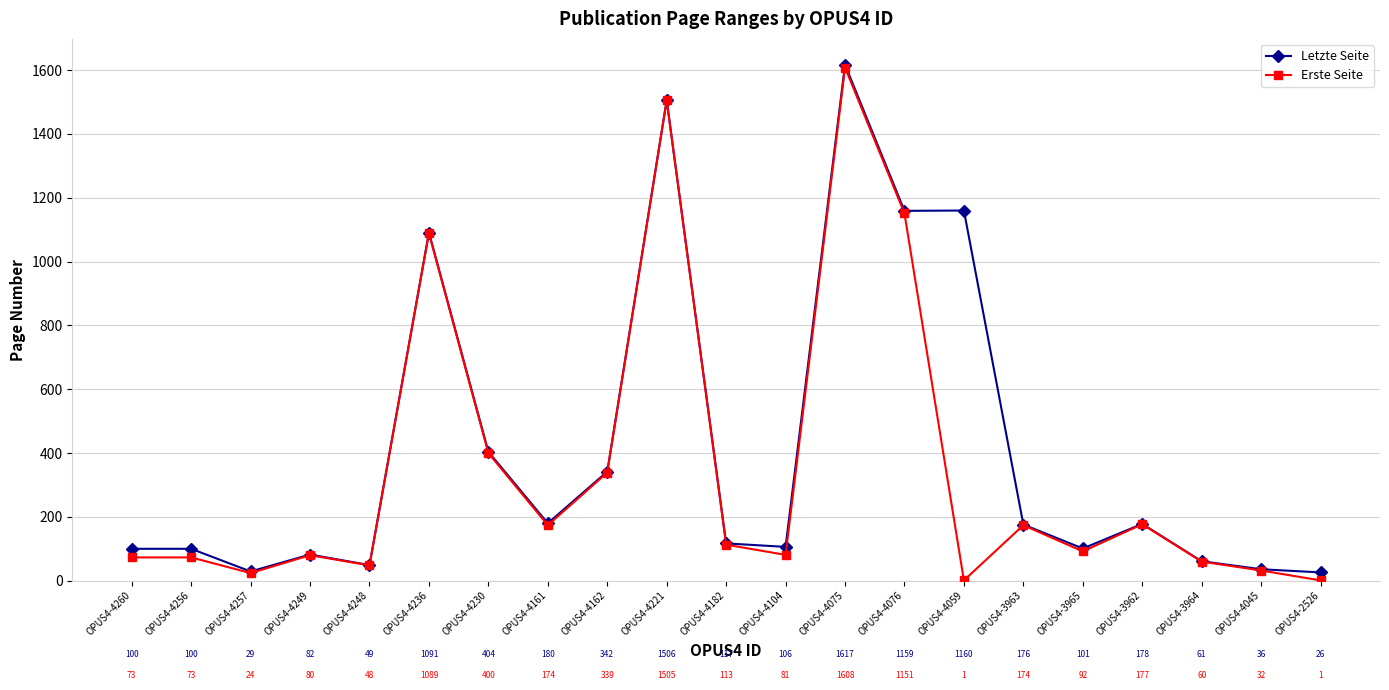

Is it true that Letzte Seite equals 134 at OPUS4-4230?

False